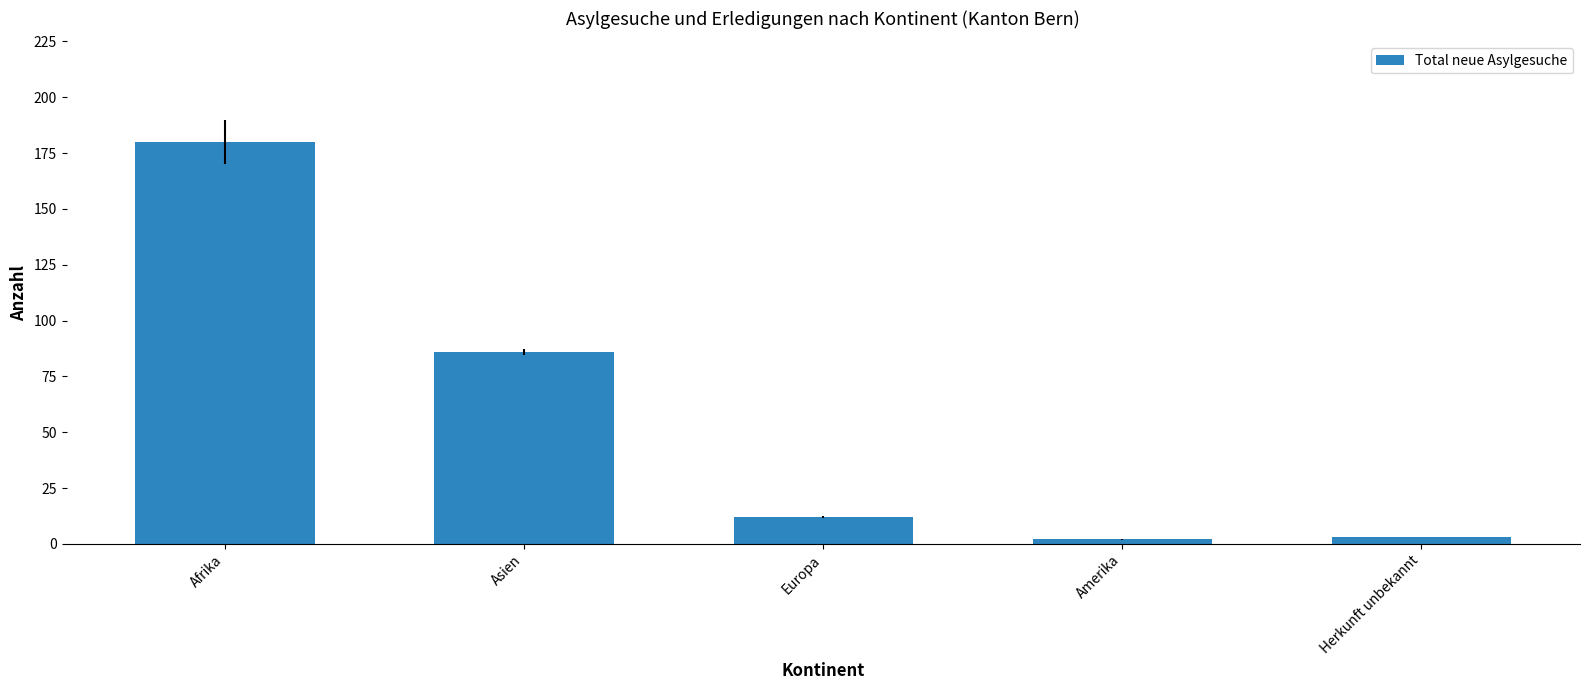

Does the chart contain any negative values?

No